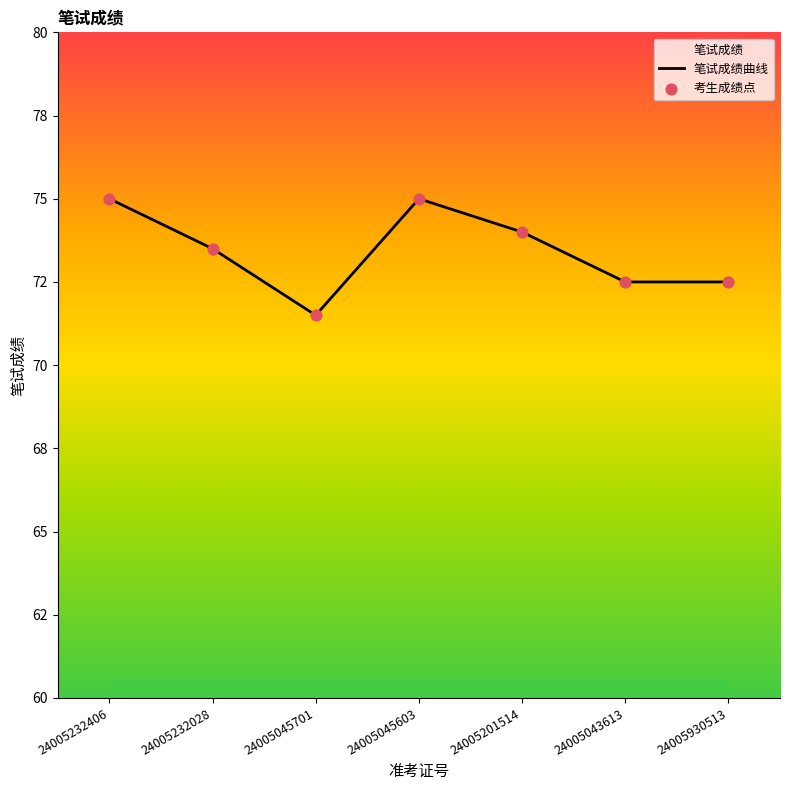

What is the ratio of the value at 24005045701 to the value at 24005930513?

1.0